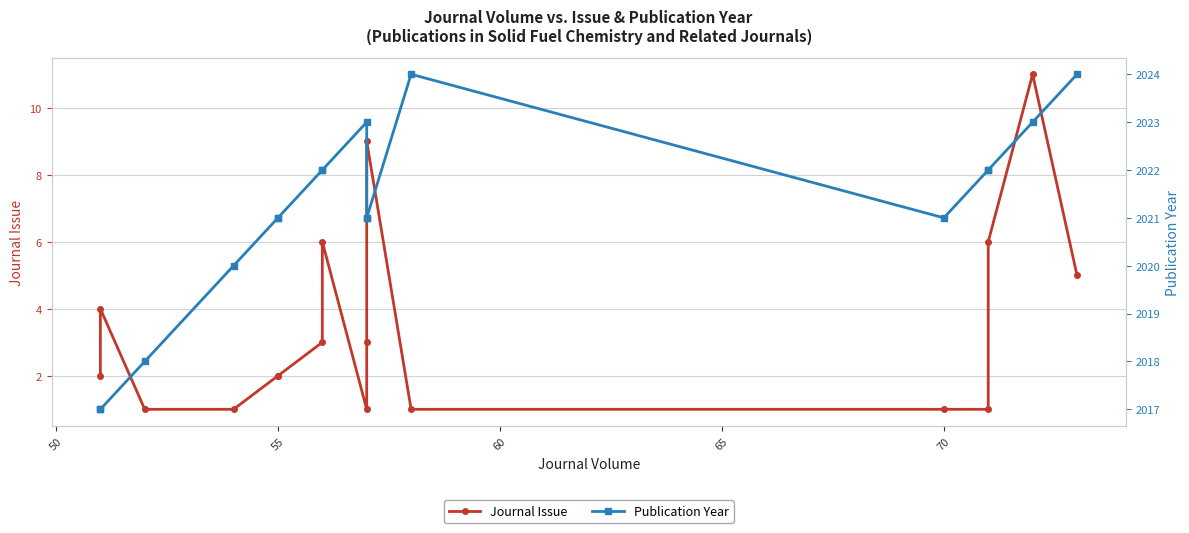

What are all the series names shown in the legend?

Journal Issue, Publication Year